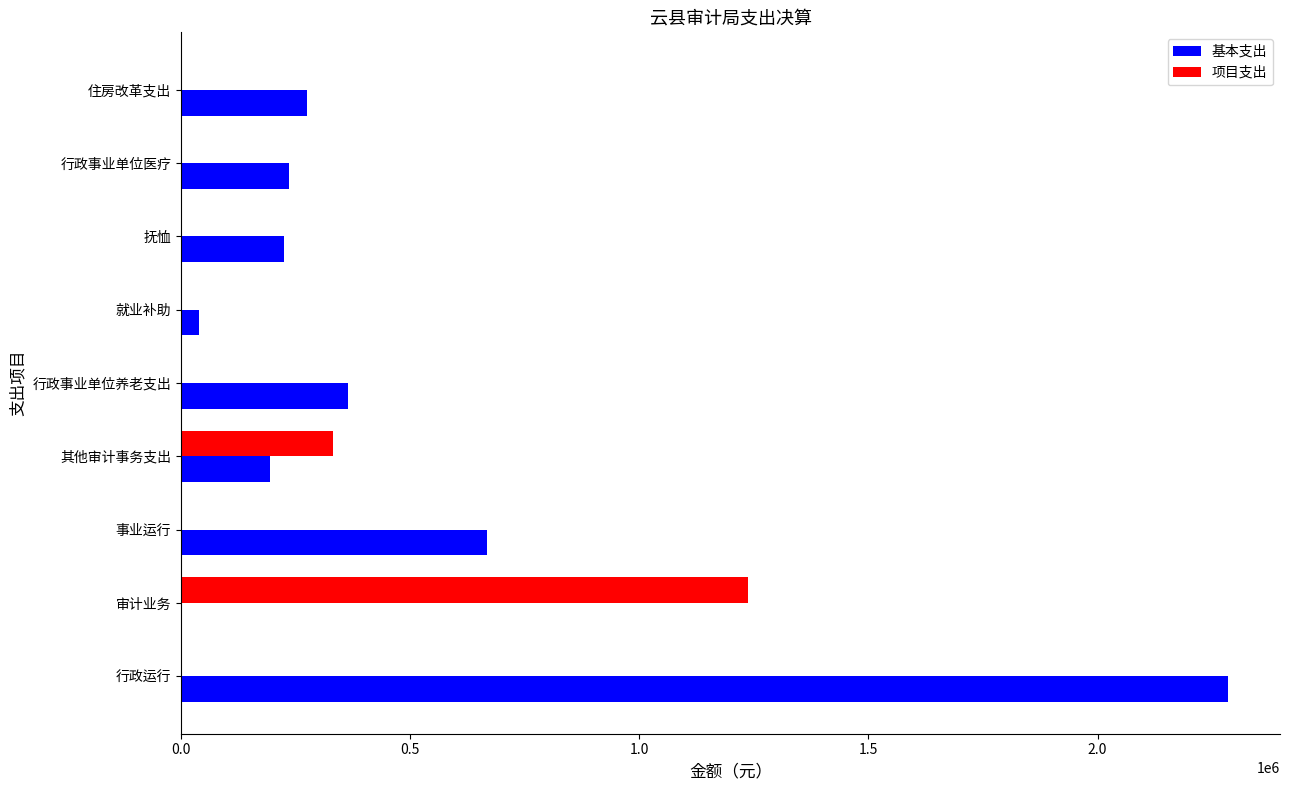

Between 审计业务 and 就业补助, which series saw the biggest shift?

项目支出